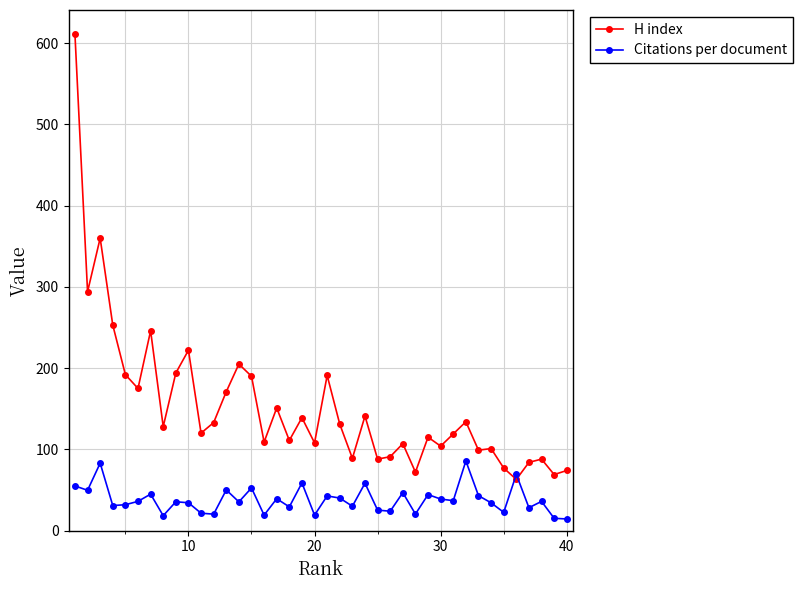

True or false: Citations per document and H index intersect in this chart.

True